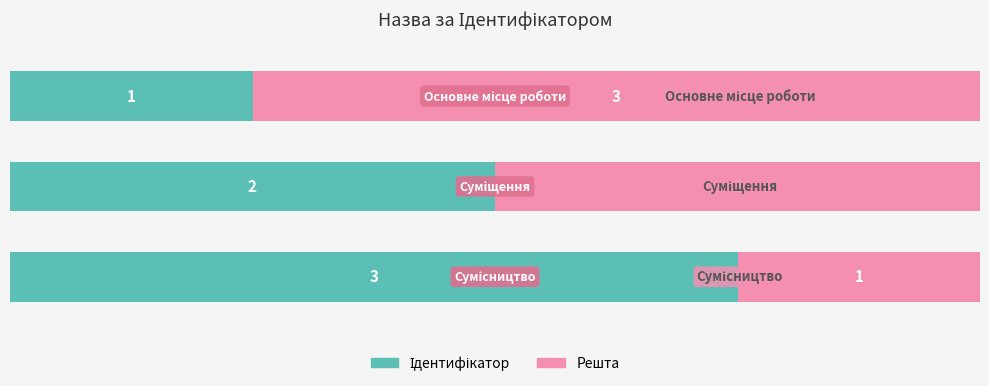

Reading left to right, what are all the values shown in this chart?

Ідентифікатор (основний): 1	2	3
Решта: 3	2	1